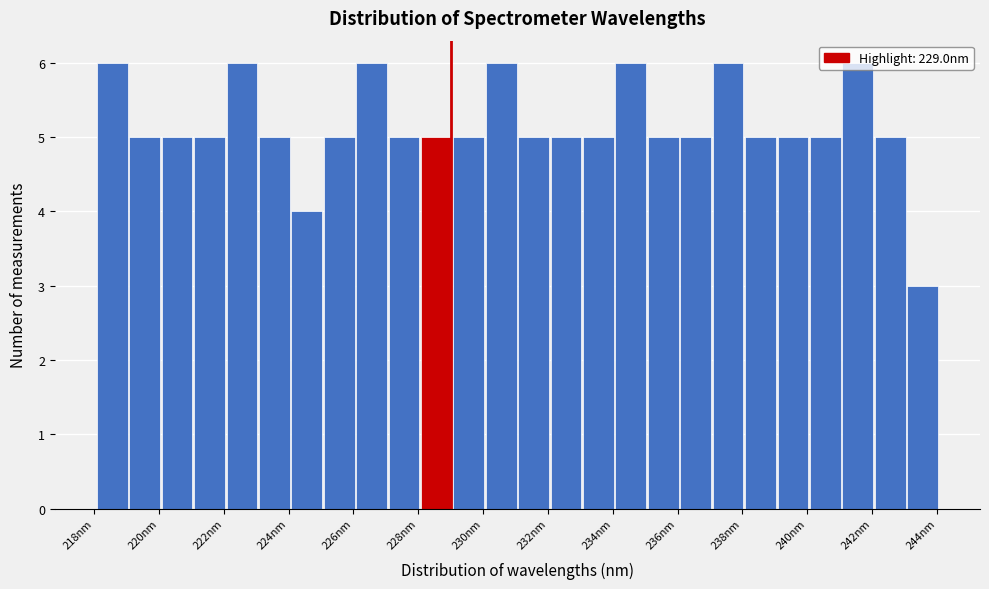

Reading left to right, transcribe this chart: for each bar, give the range it covers on the x-axis and its height. Neither the bar edges nor the heights are printed on the chart, so give them approximately, as read against the axes.

218 to 219: 6
219 to 220: 5
220 to 221: 5
221 to 222: 5
222 to 223: 6
223 to 224: 5
224 to 225: 4
225 to 226: 5
226 to 227: 6
227 to 228: 5
228 to 229: 5
229 to 230: 5
230 to 231: 6
231 to 232: 5
232 to 233: 5
233 to 234: 5
234 to 235: 6
235 to 236: 5
236 to 237: 5
237 to 238: 6
238 to 239: 5
239 to 240: 5
240 to 241: 5
241 to 242: 6
242 to 243: 5
243 to 244: 3